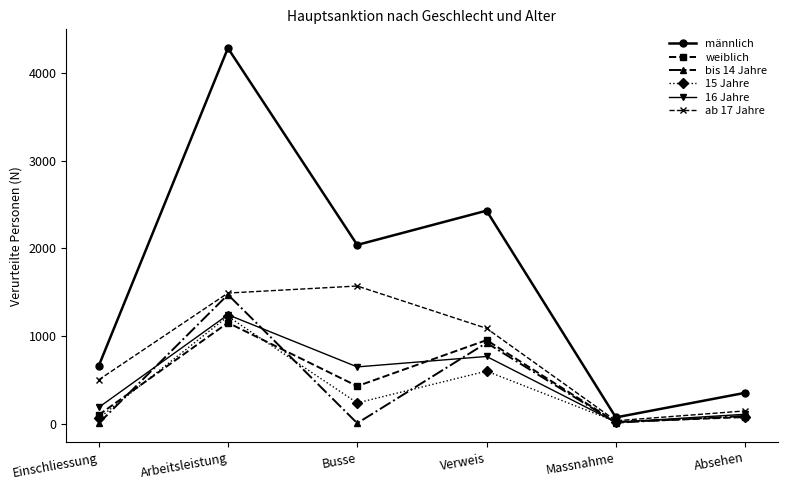

The bis 14 Jahre series shows 924 at Verweis. True or false?

True